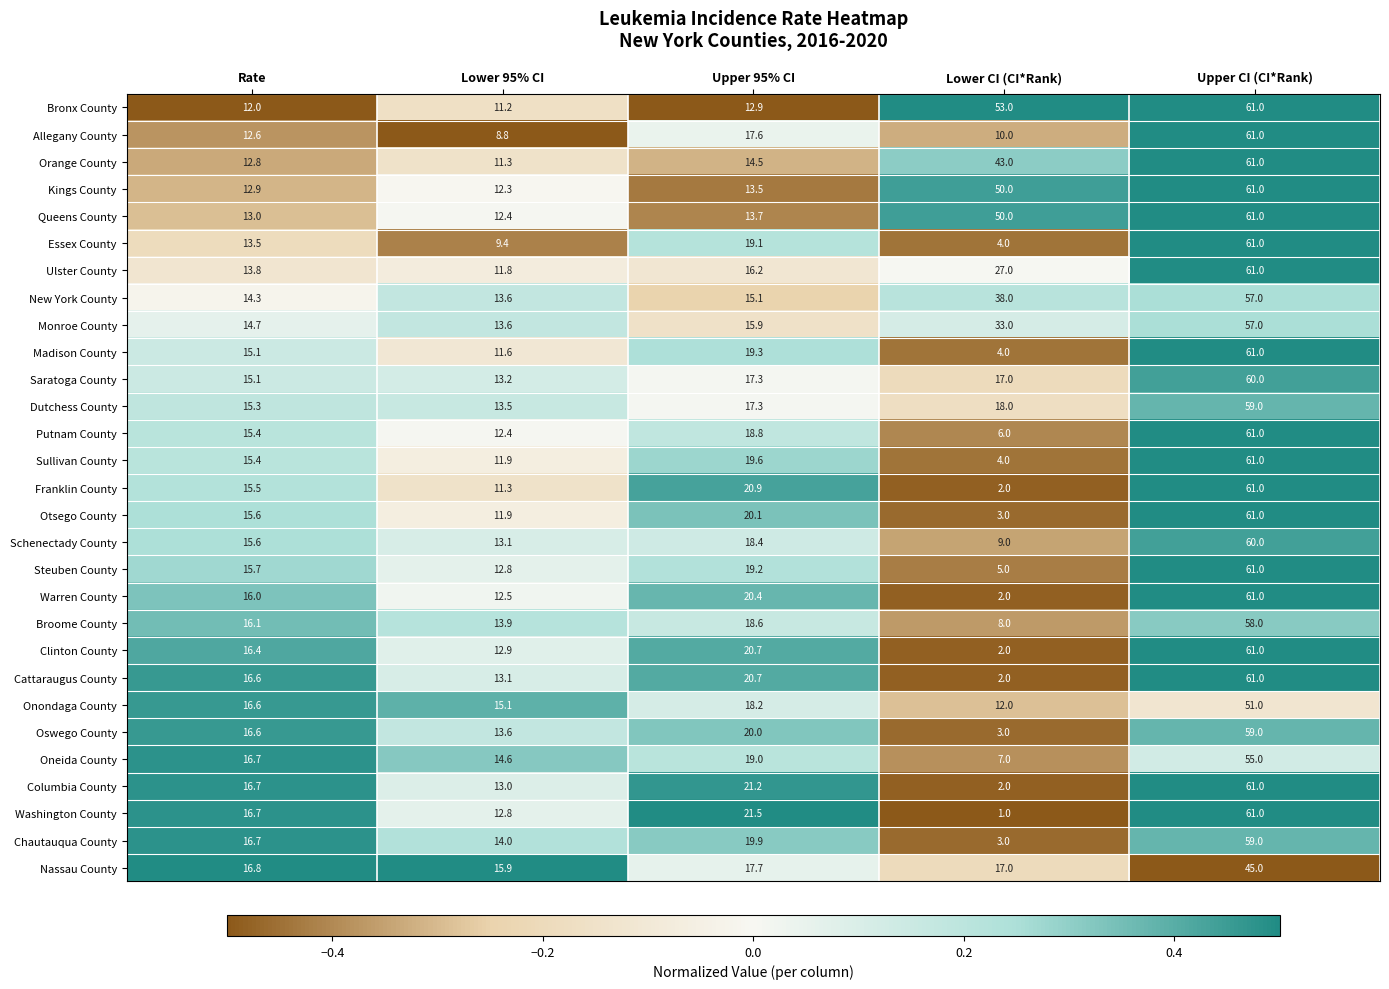

At which category is the sum across all series the highest?

Upper CI (CI*Rank)